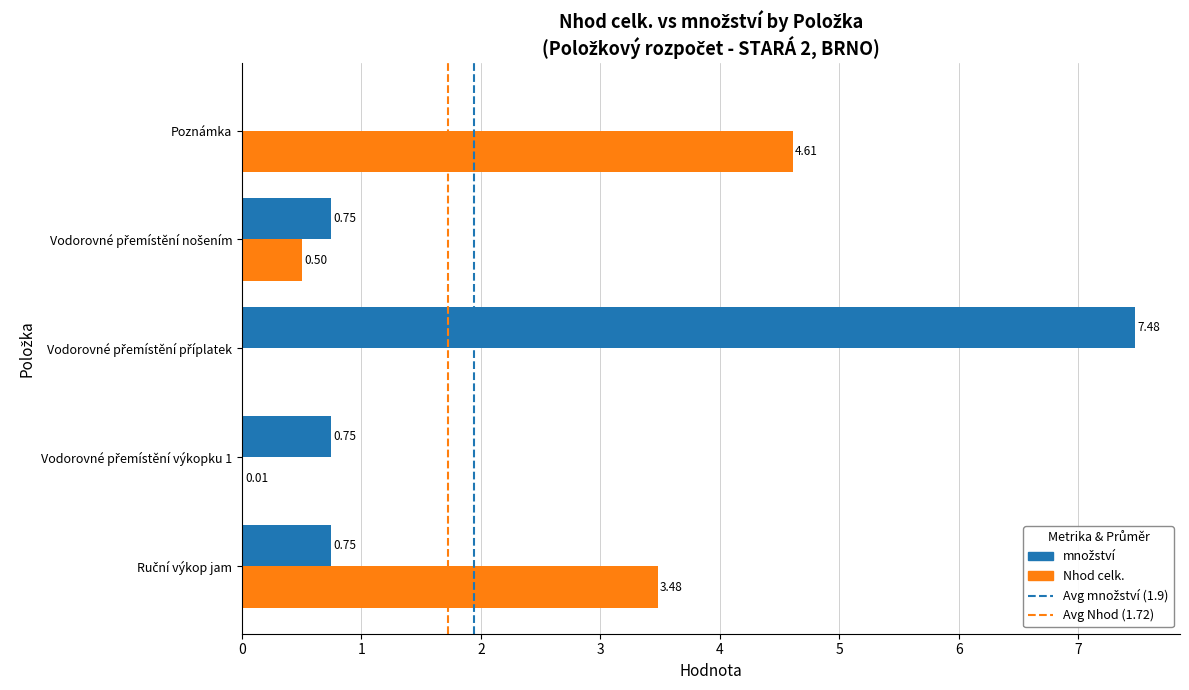

What is the total value across all series at Ruční výkop jam?

4.2